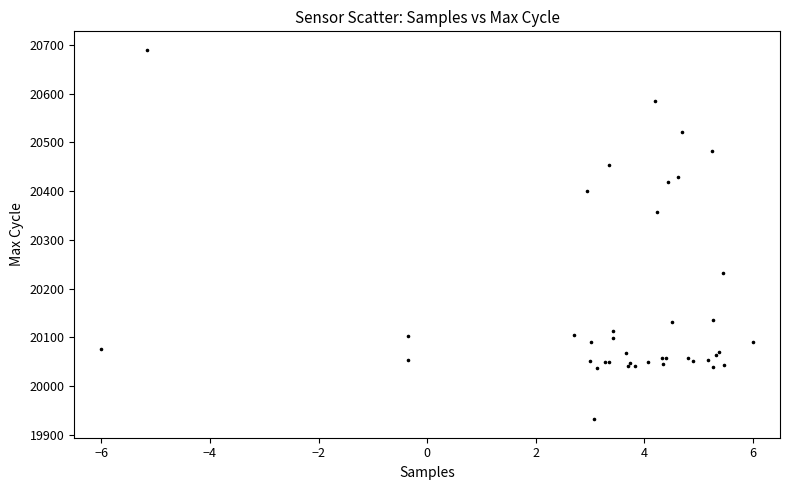

What Y value in the scatter plot is closest to 20311?

20357